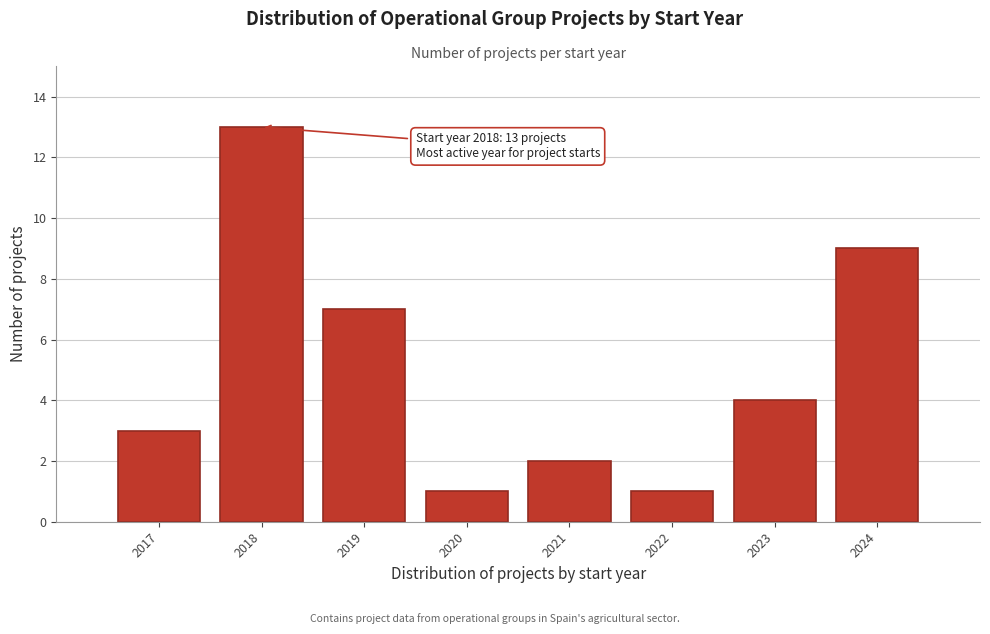

Reading left to right, extract all data points from this chart.

2017=3	2018=13	2019=7	2020=1	2021=2	2022=1	2023=4	2024=9